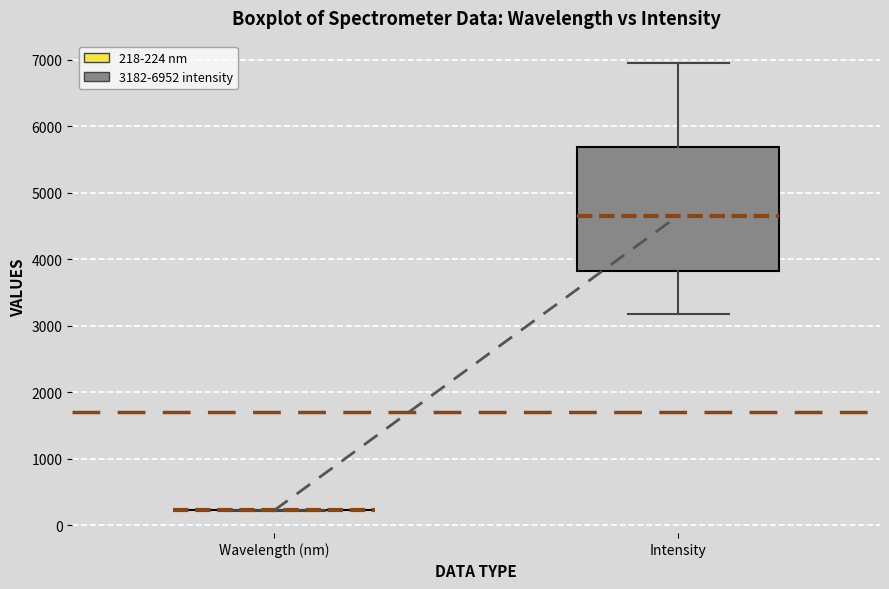

Reading left to right, read every box against the y-axis: the position of its median line, the range the box covers, and the ends of its whiskers. The values are not printed on the chart, so give them approximately, as read against the axis.

Wavelength (nm): box collapsed to a line at 200, whiskers 200 to 200
Intensity: median 4700, box 3800 to 5700, whiskers 3200 to 7000